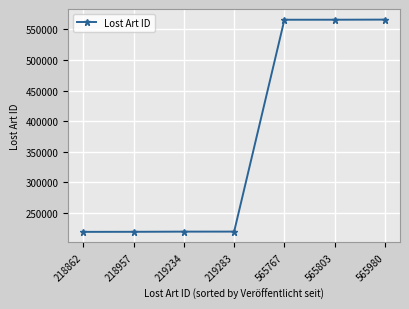

What is the average value?

367698